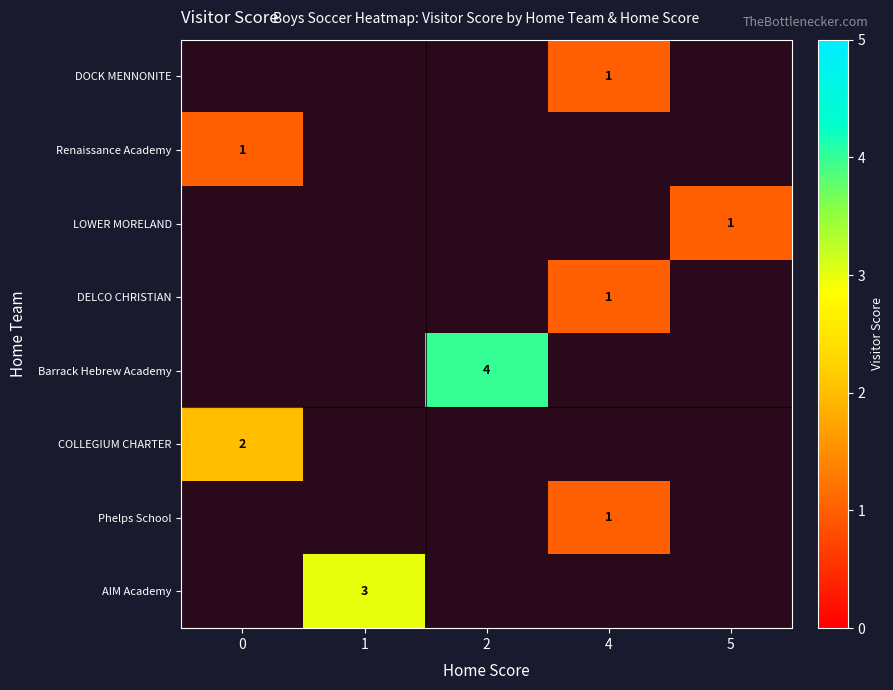

True or false: Renaissance Academy has a value of 1 at 0.

True